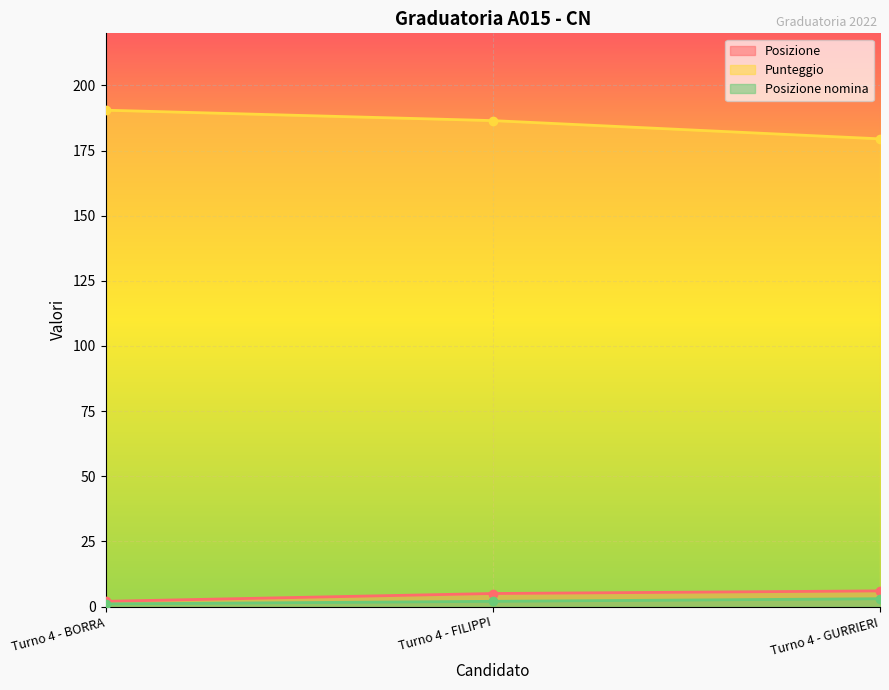

Is it true that Punteggio equals 186.5 at Turno 4 - FILIPPI?

True